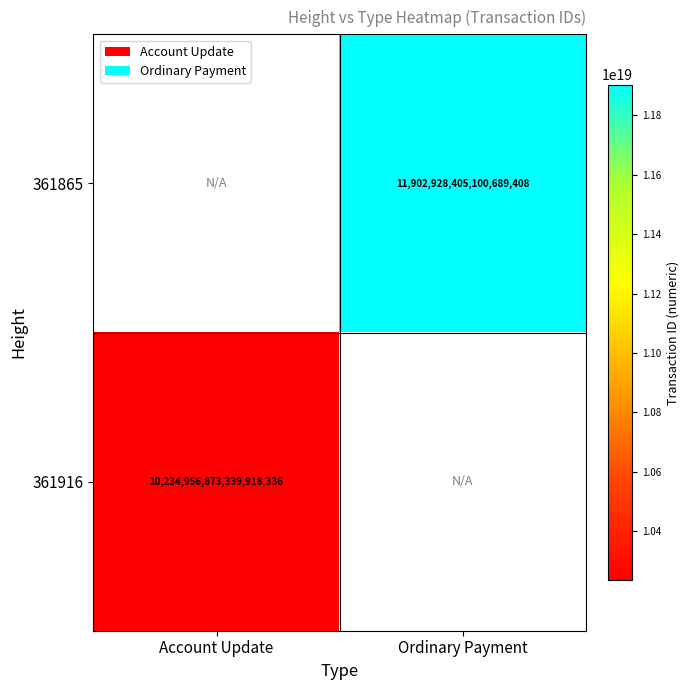

True or false: 361865 has a value of 11902928405100689408 at Ordinary Payment.

True